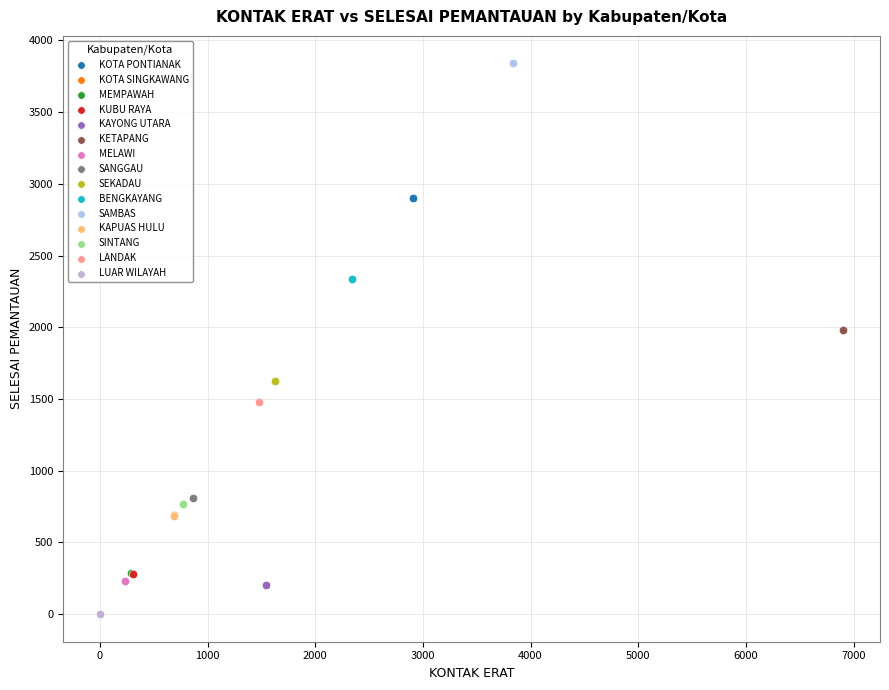

Which series reaches the maximum Y coordinate?

SAMBAS